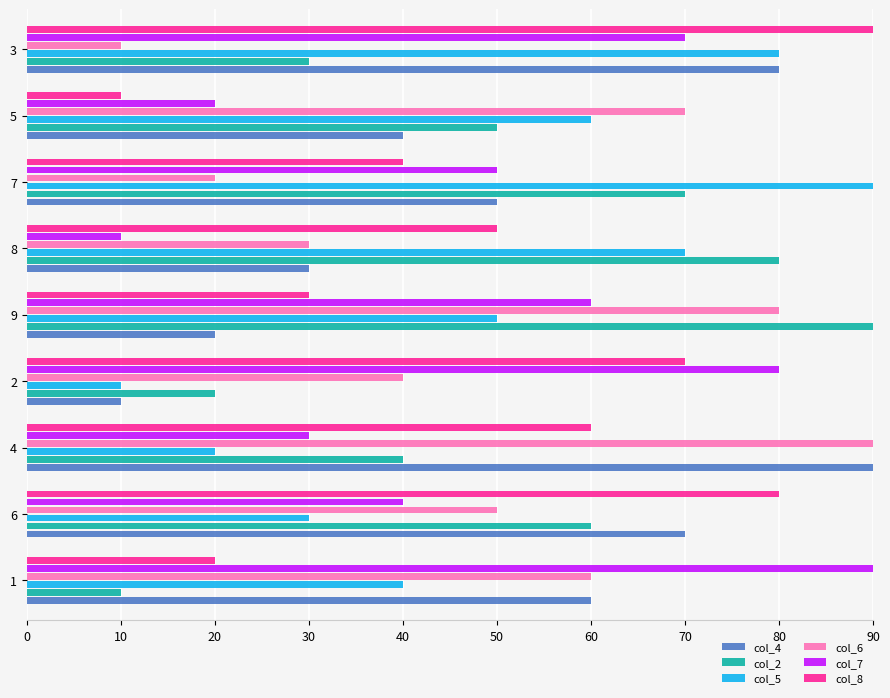

How many categories are shown in the chart?

9